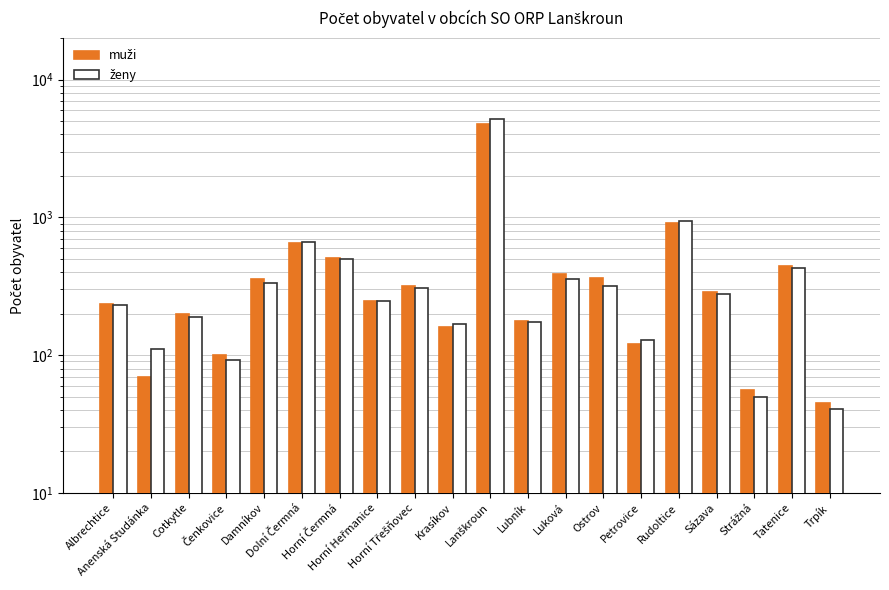

Rank the series at Horní Třešňovec from lowest to highest value.

ženy, muži